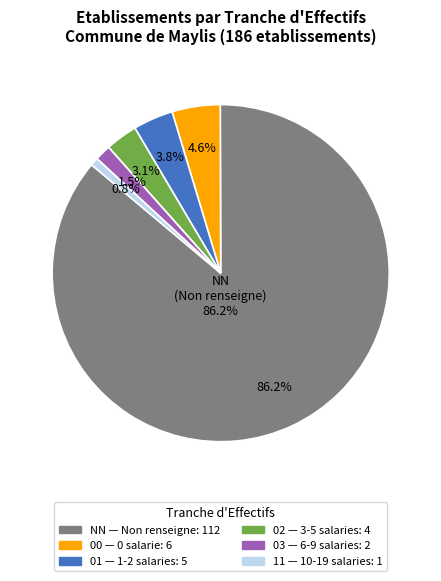

Is there a majority slice in this chart?

Yes